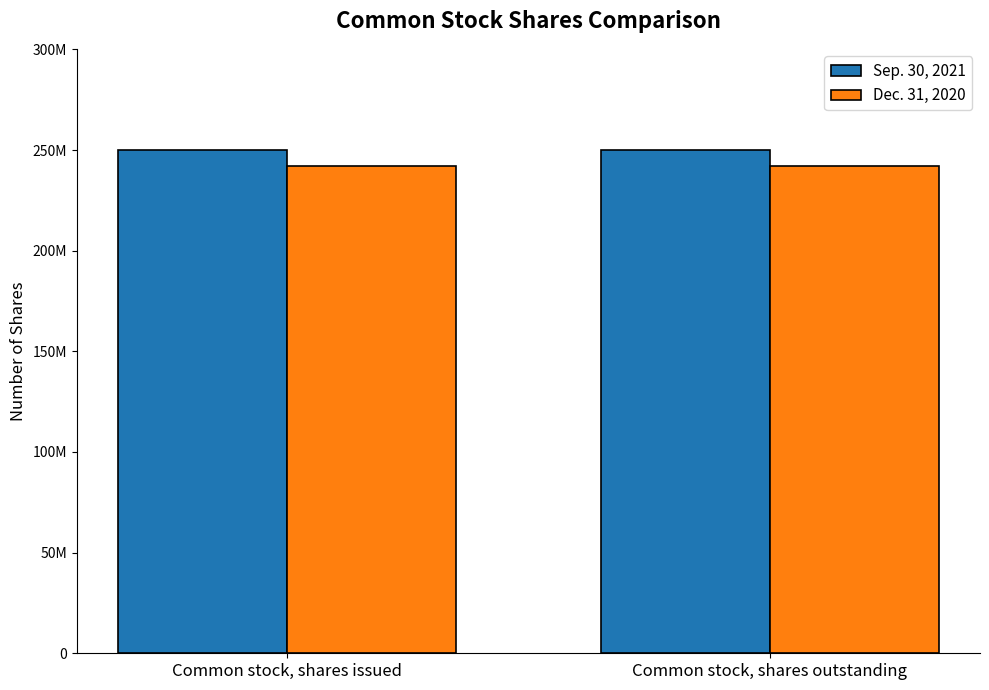

Does the chart contain stacked bars?

No